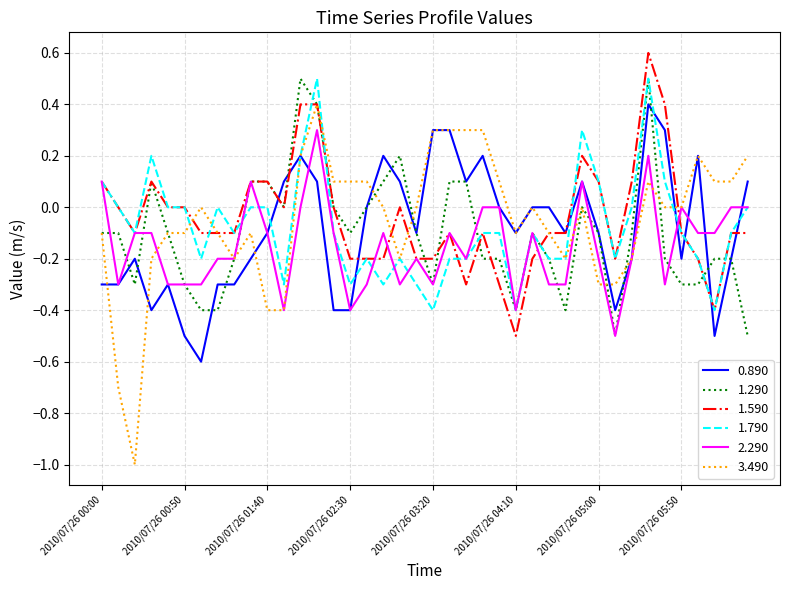

Which series has the widest spread of values?

3.490